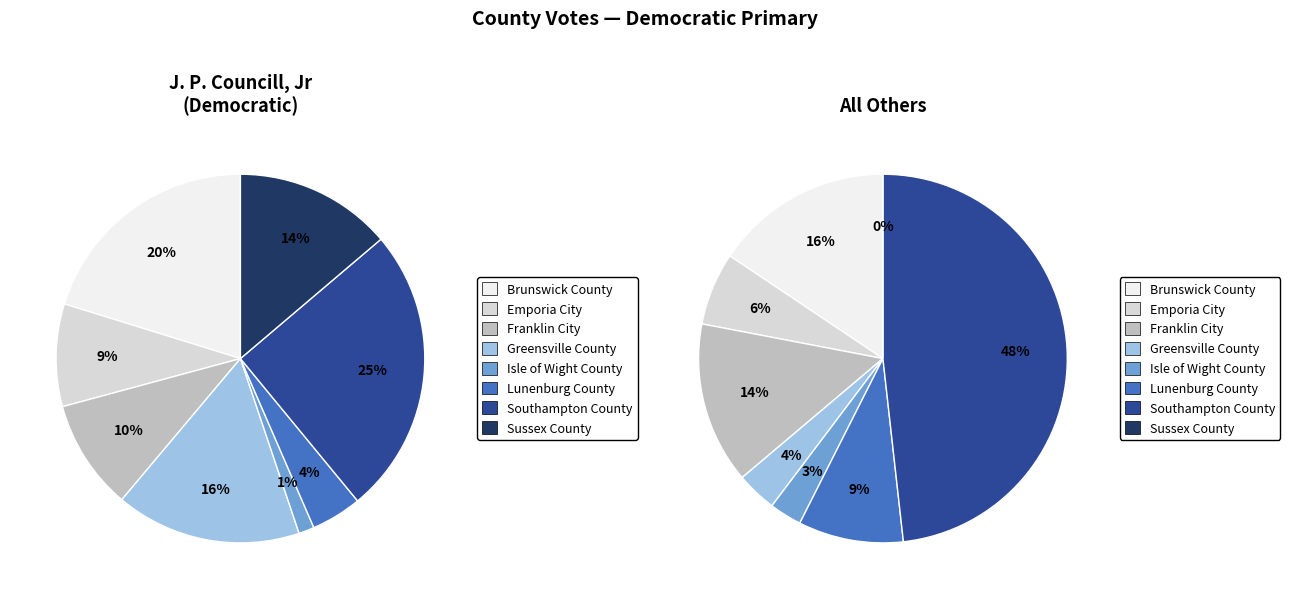

True or false: Emporia City accounts for 6% of the total.

True